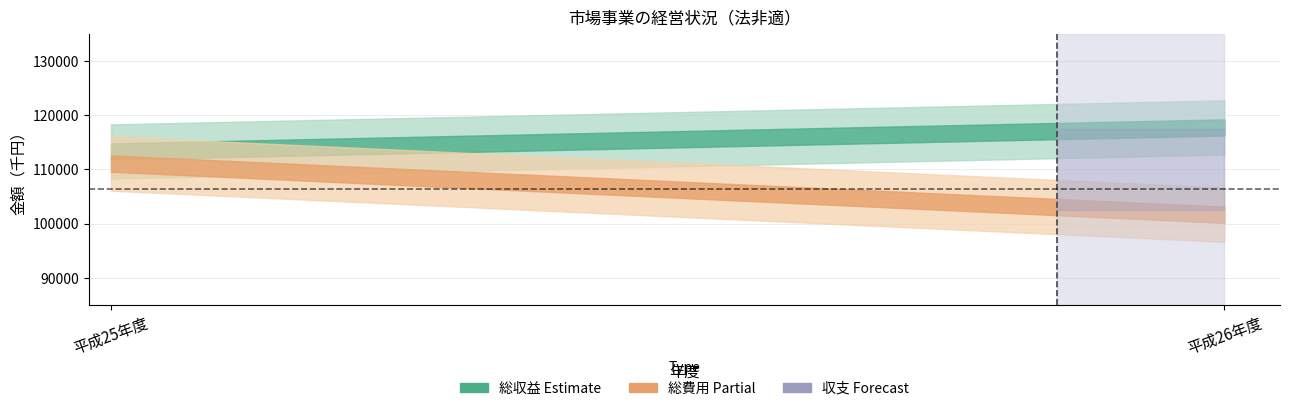

Does the chart display data point markers on the line(s)?

No